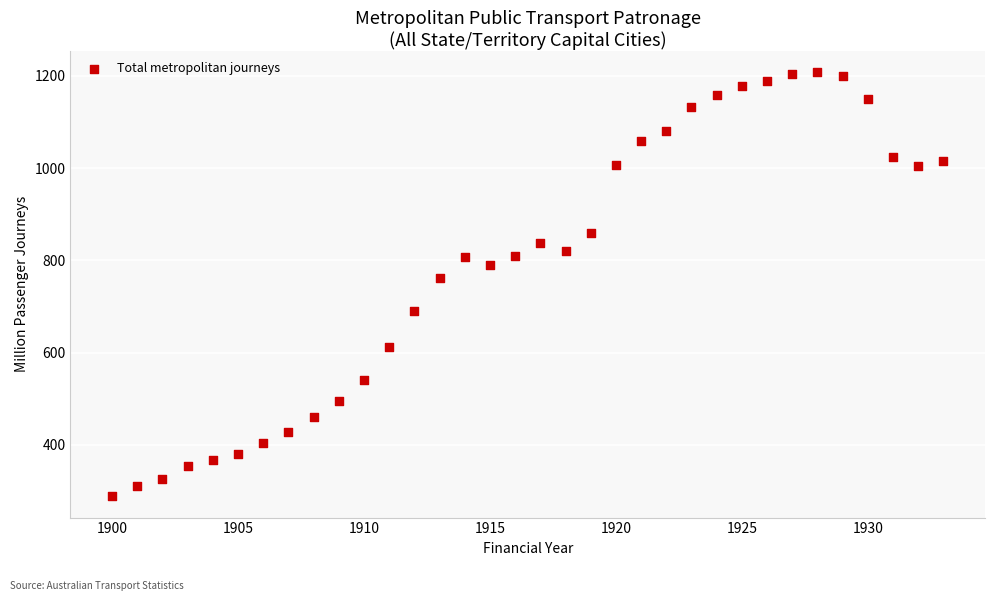

What is the range of Y values (max minus min)?

920.0